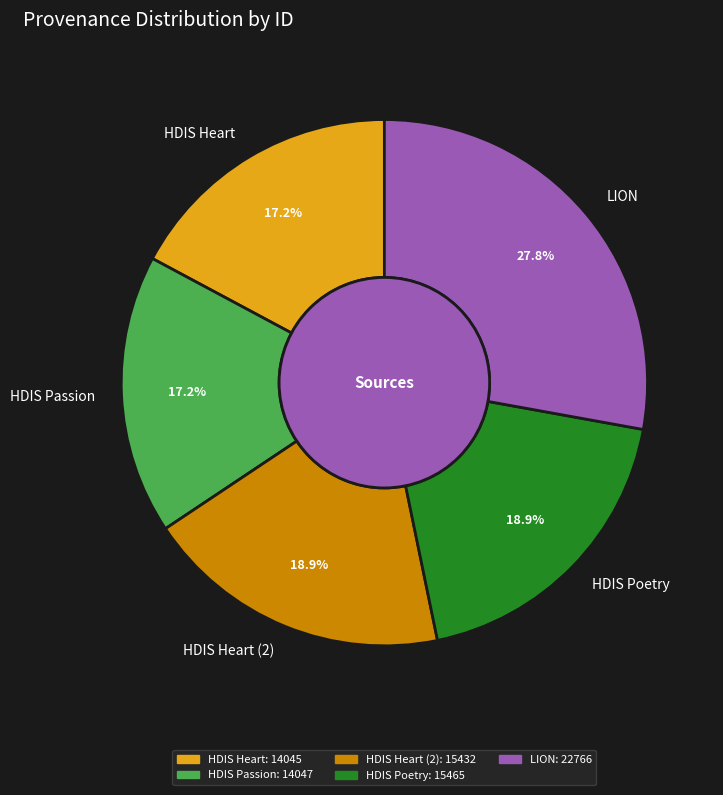

To the nearest percent, what is the average slice percentage?

20%